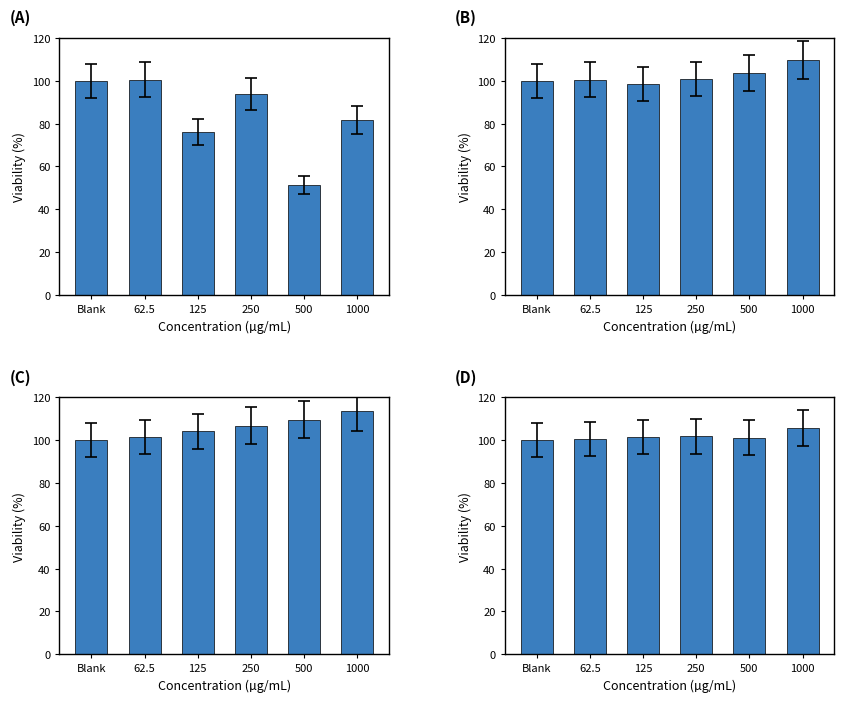

What is the maximum value for Adelantos?

100.6